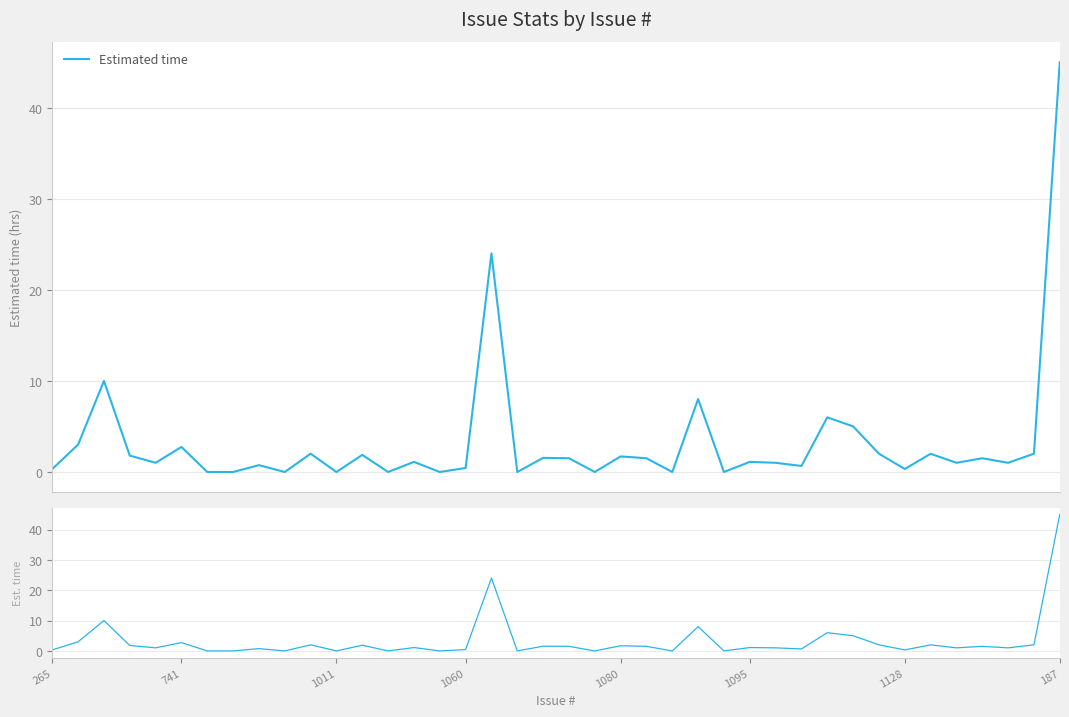

What is the average value?

3.3